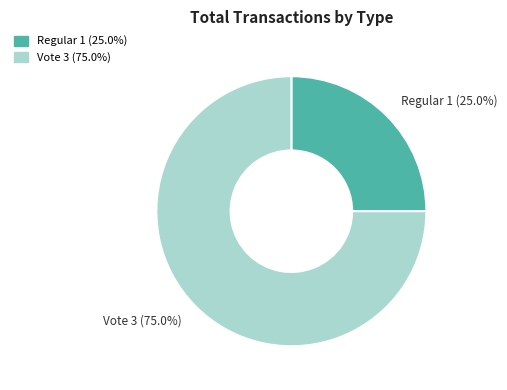

True or false: Vote accounts for 75% of the total.

True